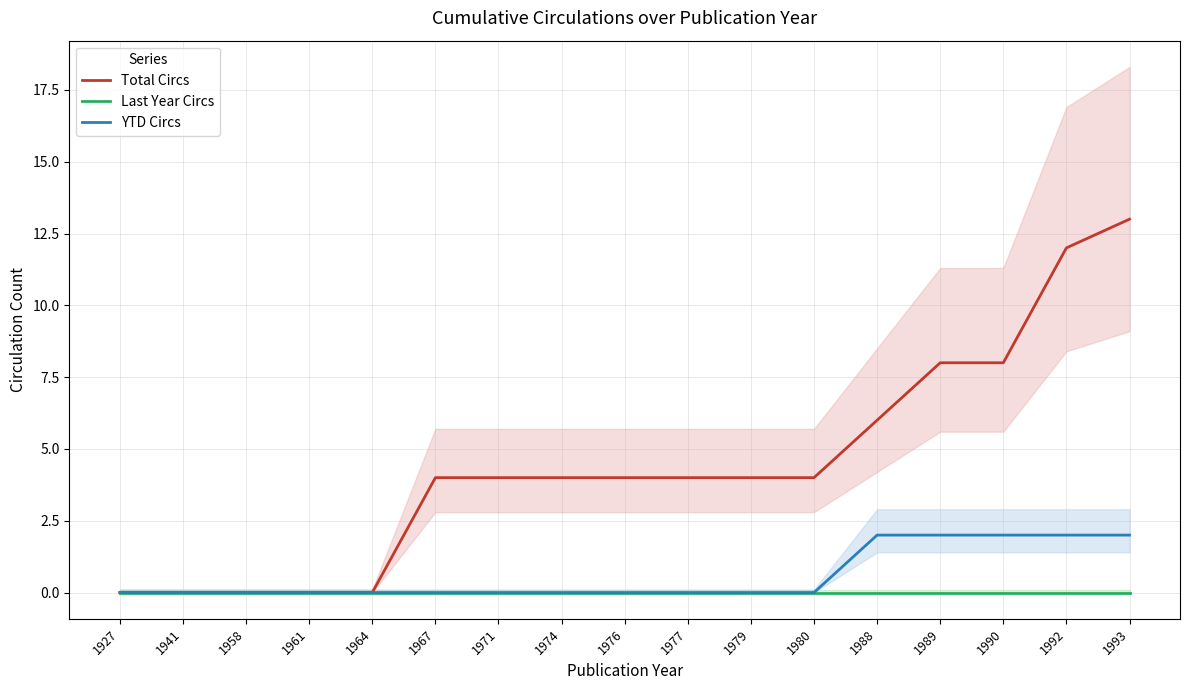

Between 1964 and 1974, which is larger?

1974